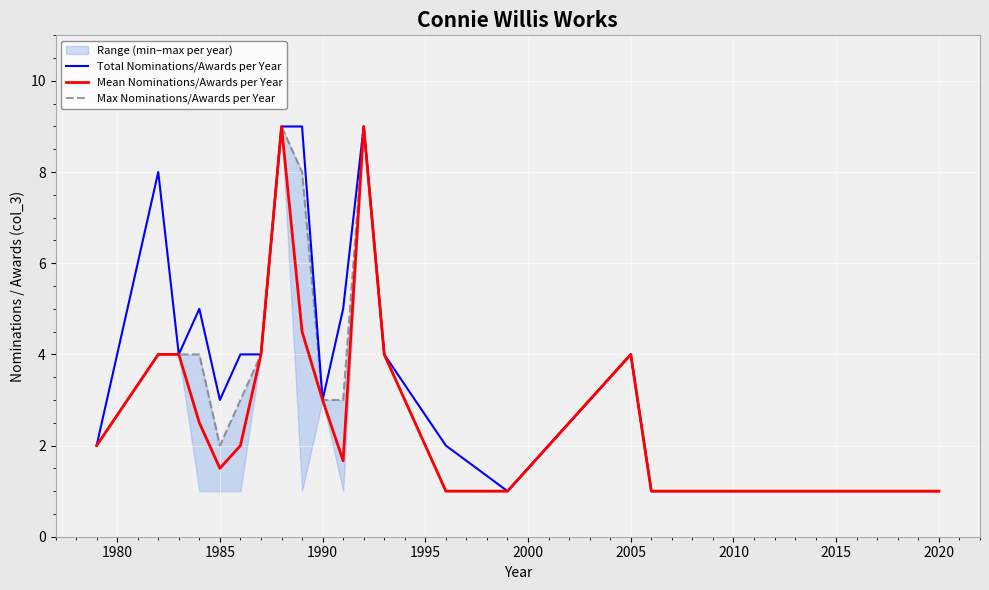

Rank the series by their maximum value, from lowest to highest.

Total Nominations/Awards per Year, Mean Nominations/Awards per Year, Max Nominations/Awards per Year